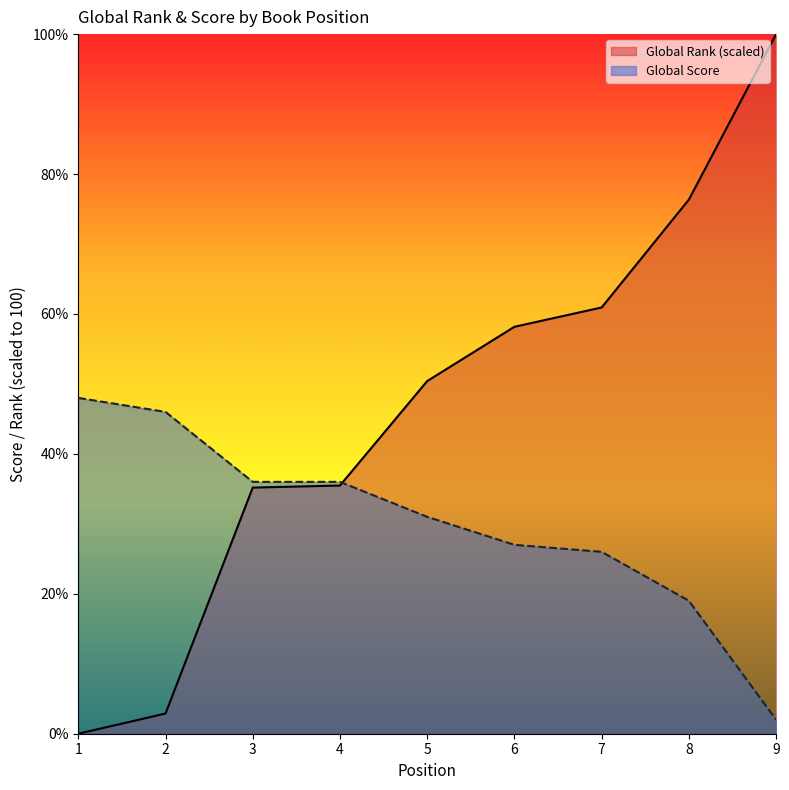

What are all the series names shown in the legend?

Global Rank (scaled), Global Score